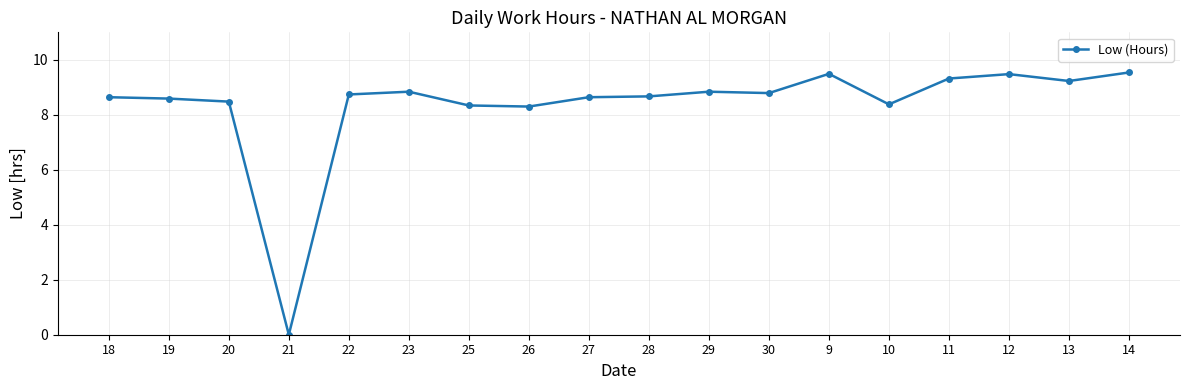

Is it true that the value at 18 is 2.6?

False